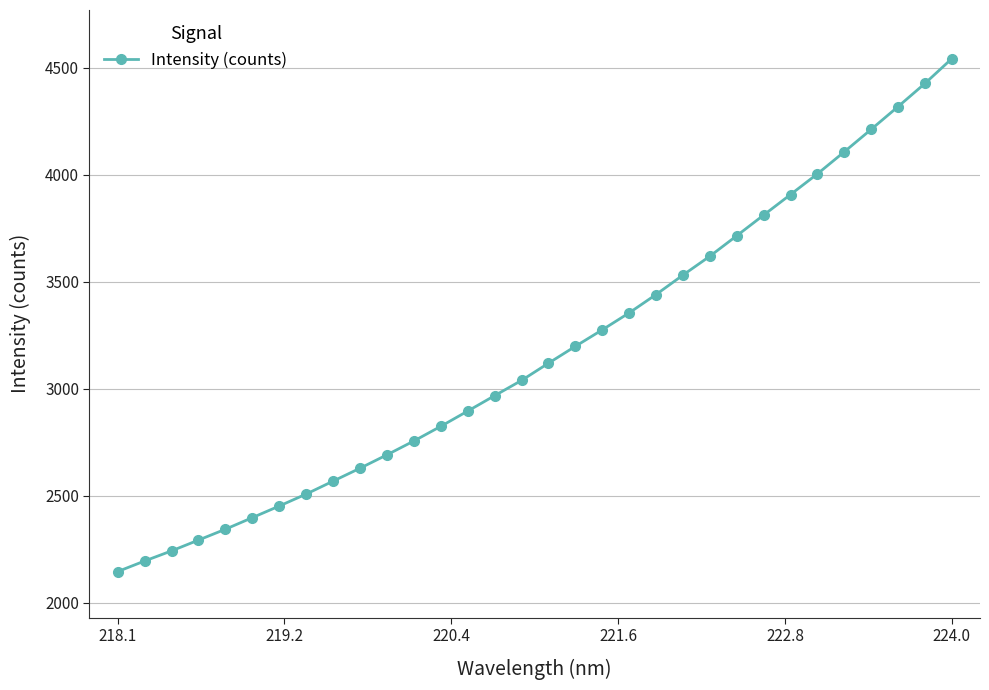

What is the value of the 11th point from the left?

2691.4